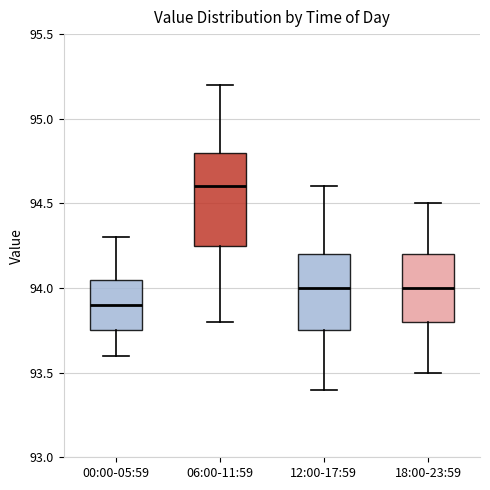

Reading left to right, read every box against the y-axis: the position of its median line, the range the box covers, and the ends of its whiskers. The values are not printed on the chart, so give them approximately, as read against the axis.

00:00-05:59: median 93.90, box 93.75 to 94.05, whiskers 93.60 to 94.30
06:00-11:59: median 94.60, box 94.25 to 94.80, whiskers 93.80 to 95.20
12:00-17:59: median 94.00, box 93.75 to 94.20, whiskers 93.40 to 94.60
18:00-23:59: median 94.00, box 93.80 to 94.20, whiskers 93.50 to 94.50